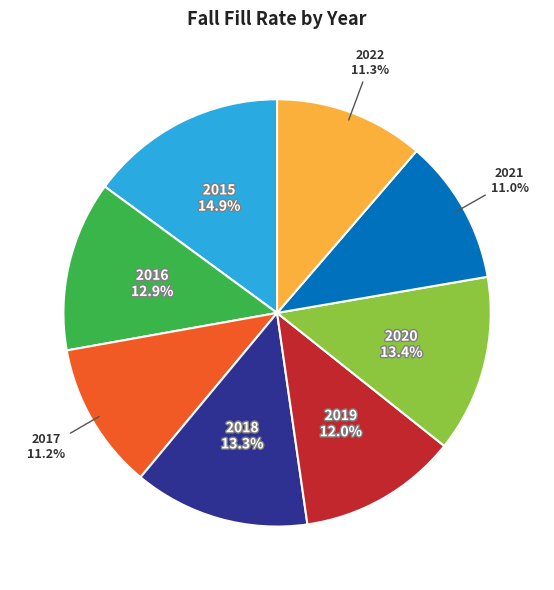

Is there any slice that represents more than half of the pie?

No